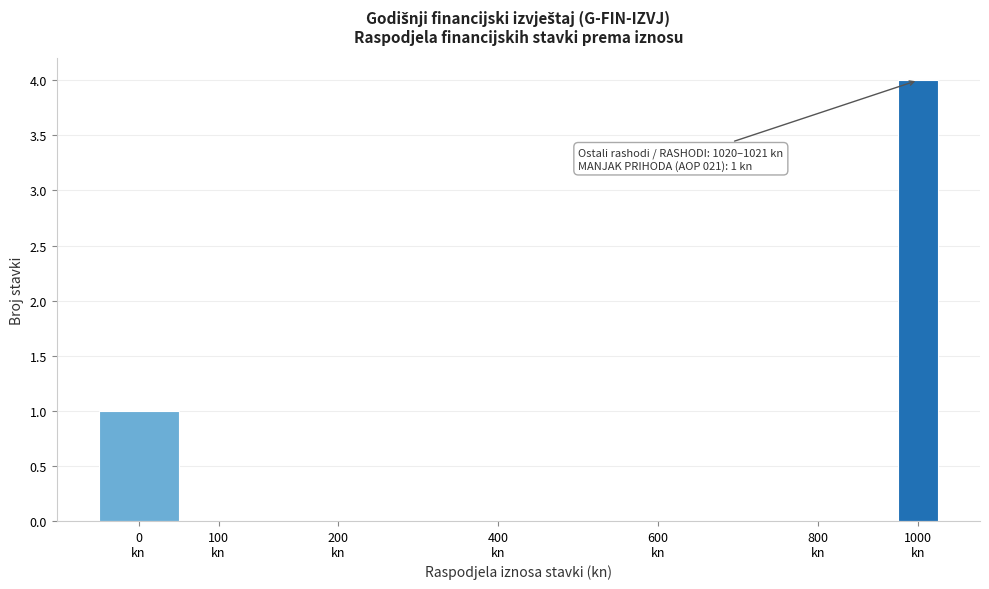

What is the maximum value shown in the chart?

4